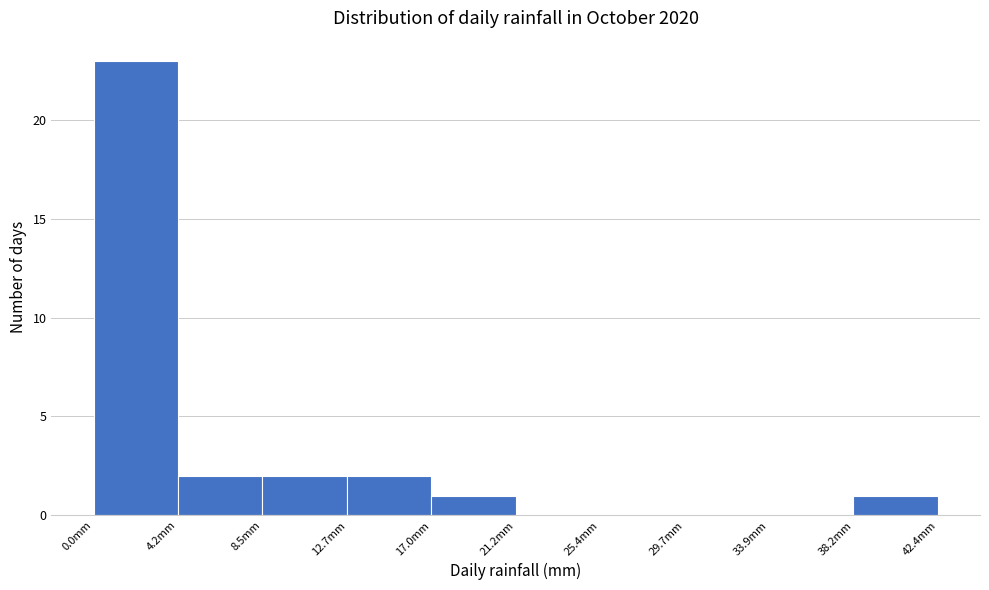

Which range on the x-axis has the tallest bar?

0.0 to 4.0